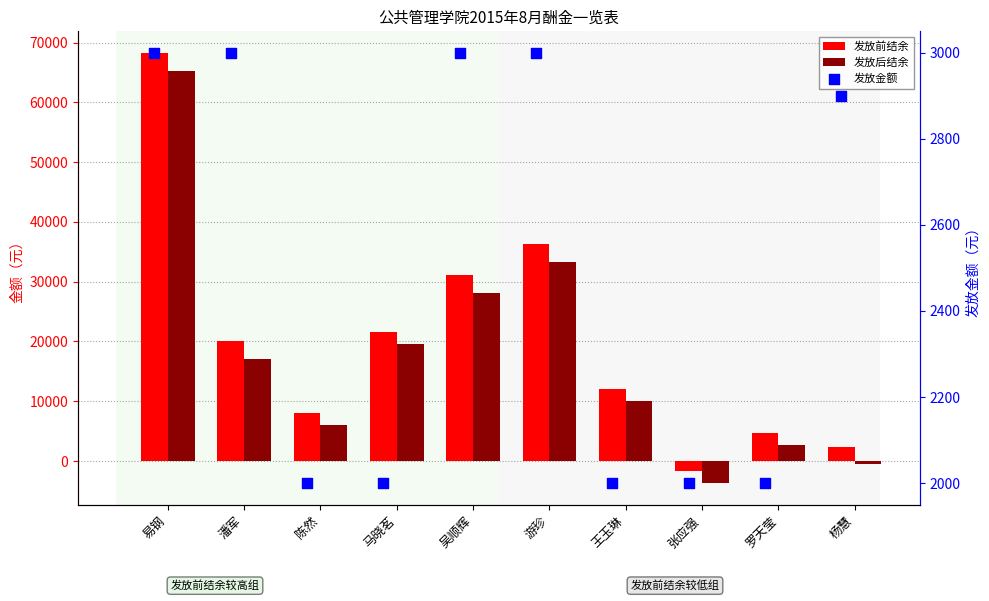

What is the total value across all series at 陈然?

16200.0